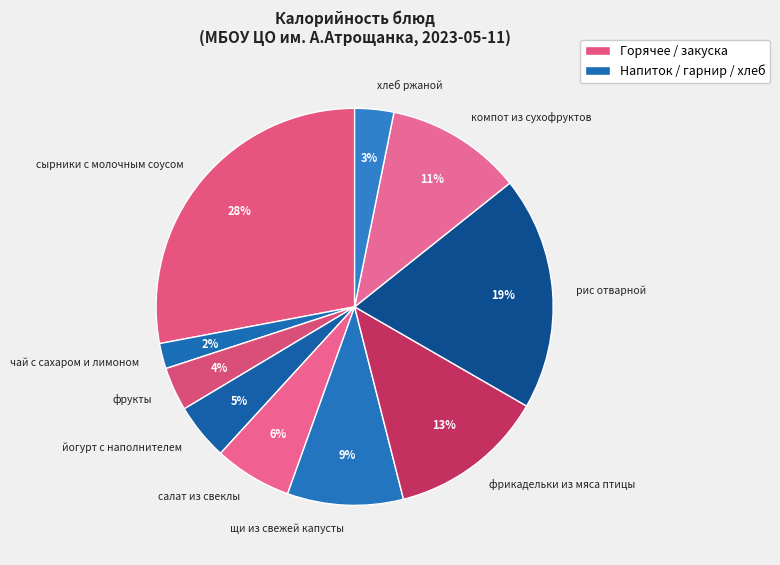

Is it true that фрукты is 14% of the pie?

False